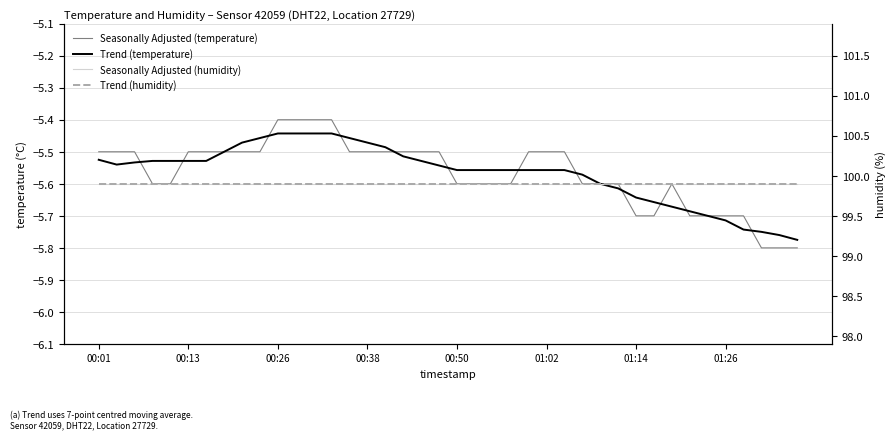

What is the sum of all Seasonally Adjusted (temperature) values?

-222.7